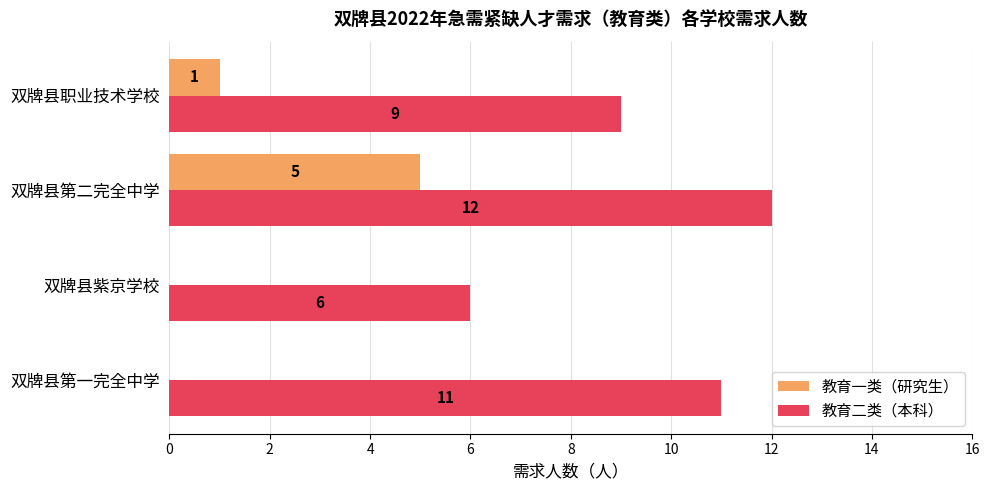

The value of 教育一类（研究生） at 双牌县第一完全中学 is 2. True or false?

False